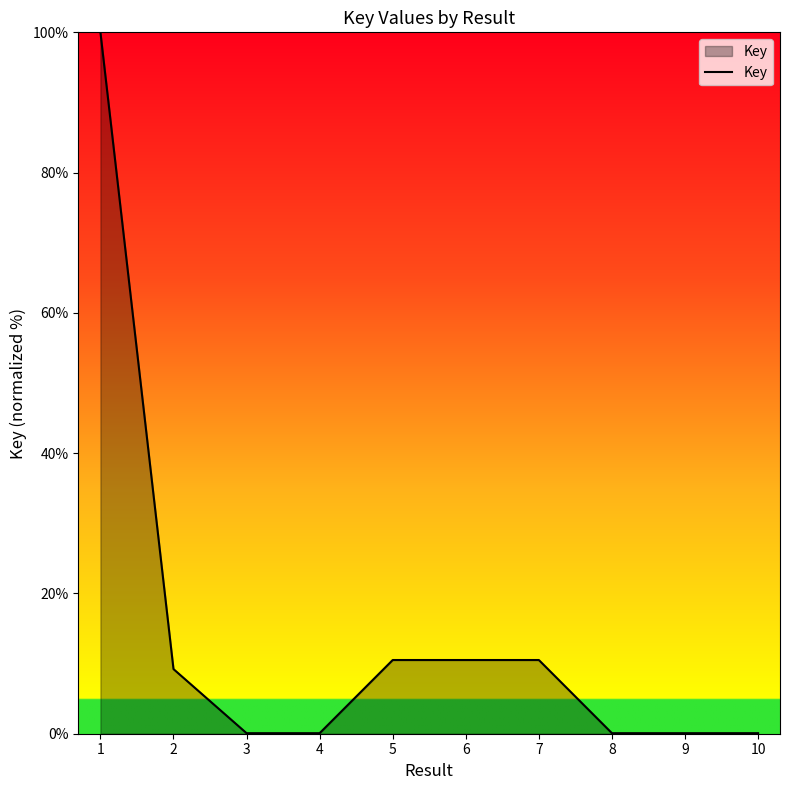

What is the difference between the maximum and minimum values?

99.9